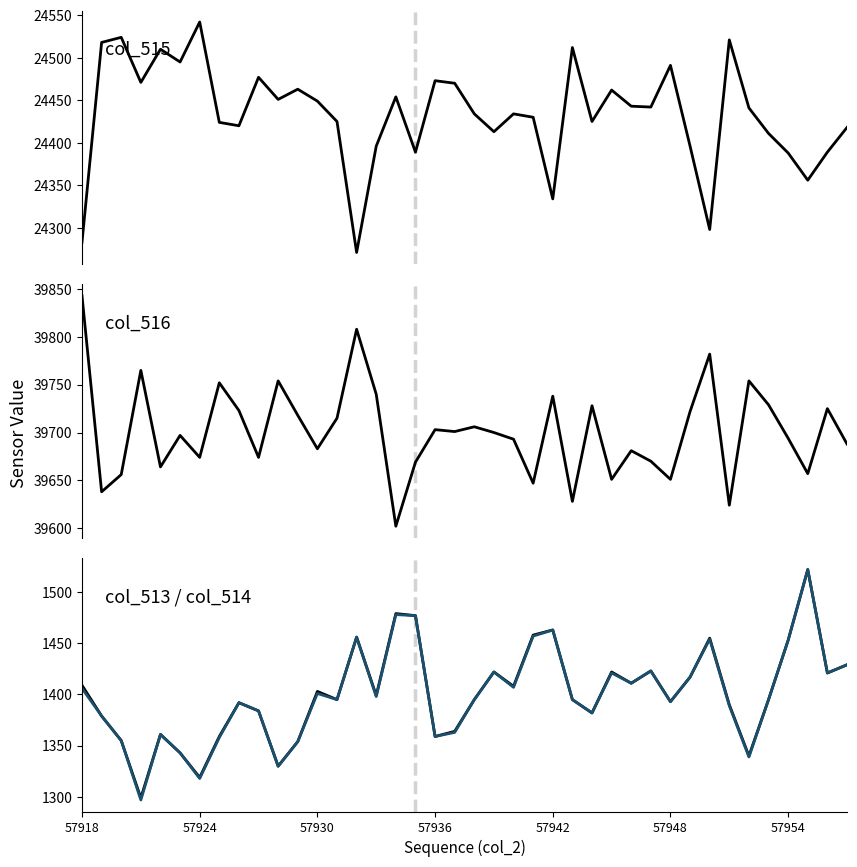

What is the difference between the second highest and minimum values in the col_513 series?

180